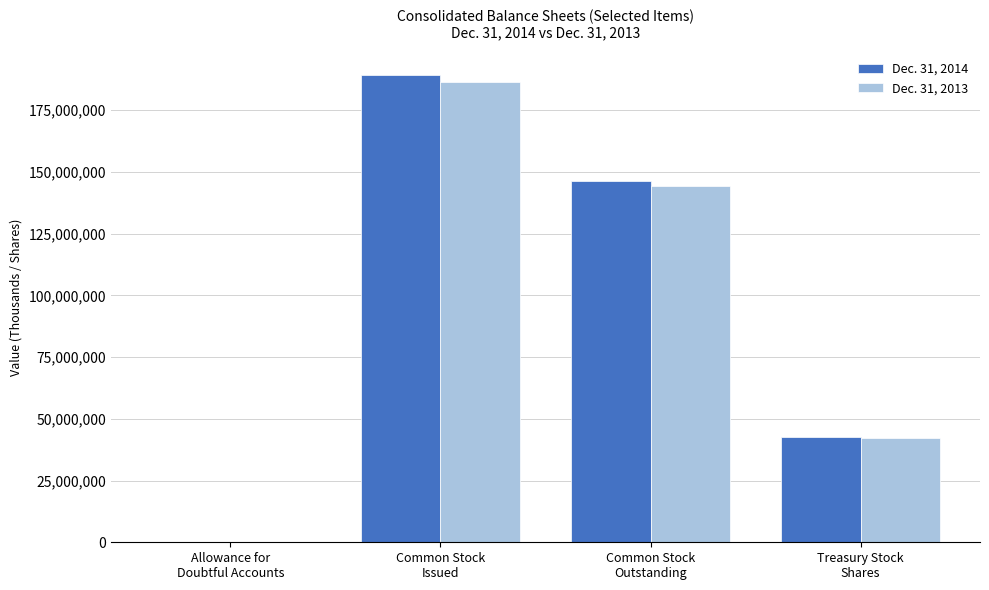

True or false: Dec. 31, 2013 has a value of 303289517 at Common Stock
Issued.

False